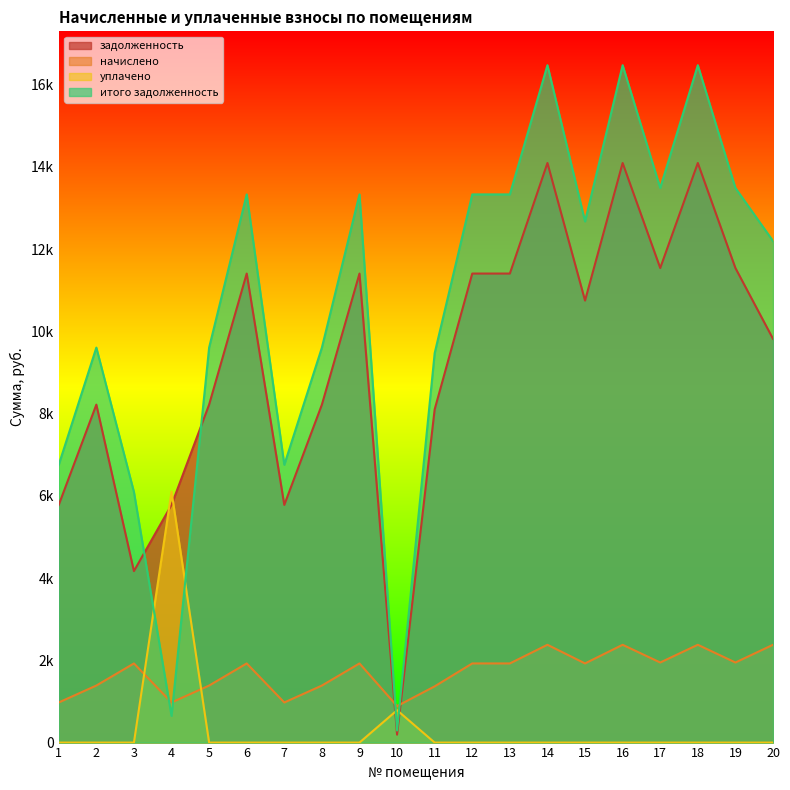

How many interior local peaks does the задолженность series have?

6